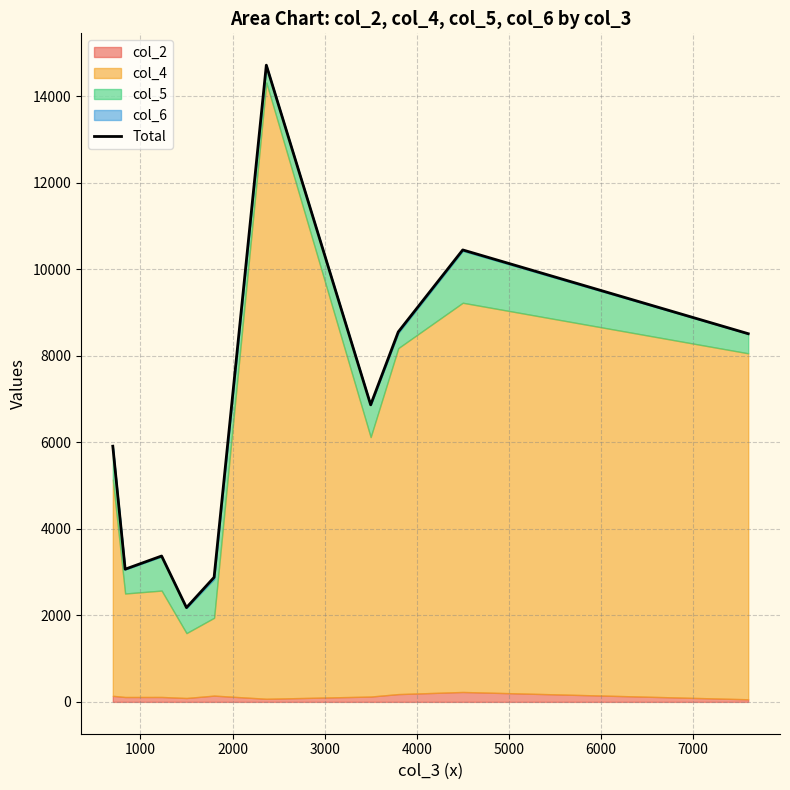

Count the number of categories in the chart.

10